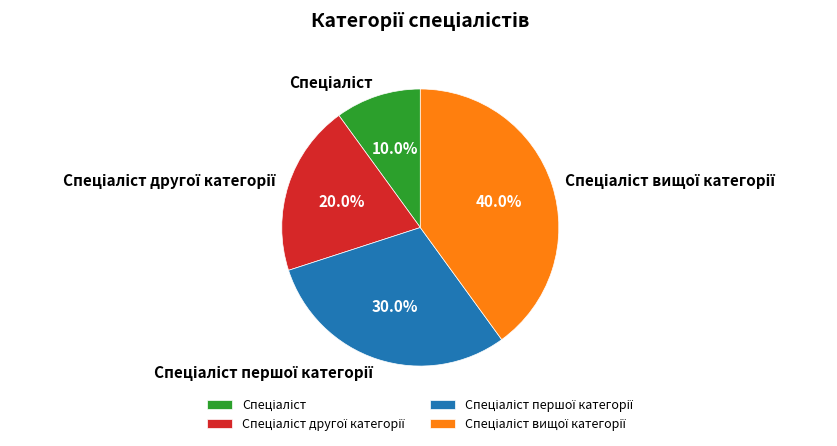

Is there any slice that represents more than half of the pie?

No